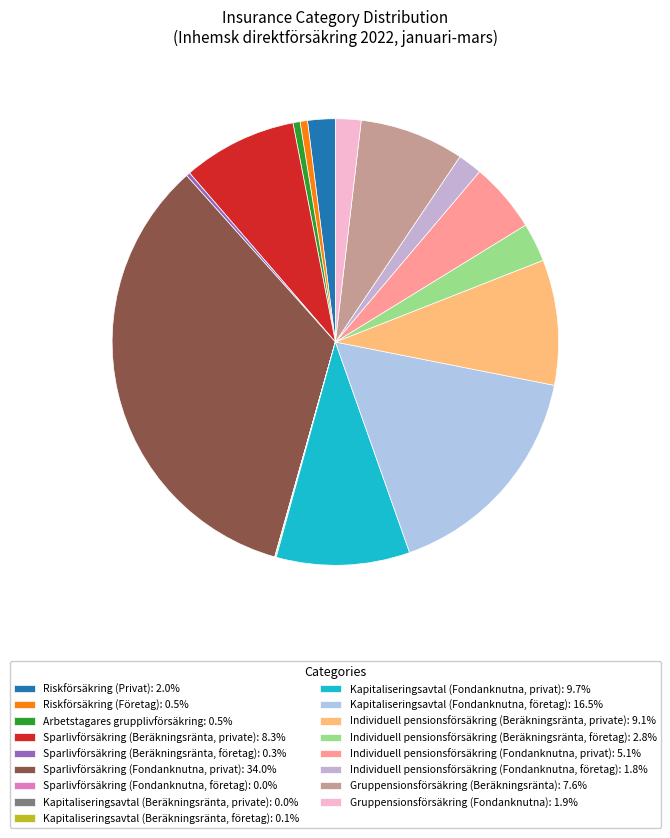

Is it true that Riskförsäkring (Företag) is 11% of the pie?

False